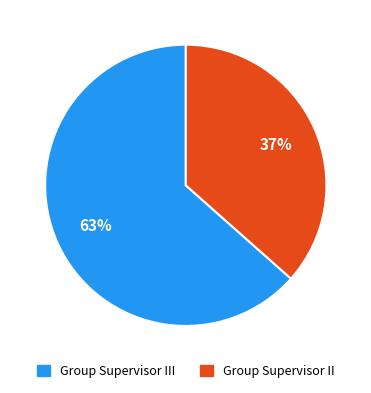

How many slices are in this pie chart?

2